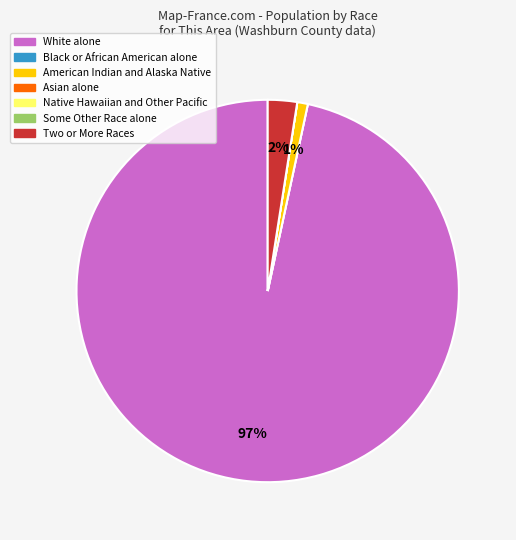

True or false: Two or More Races accounts for 2% of the total.

True